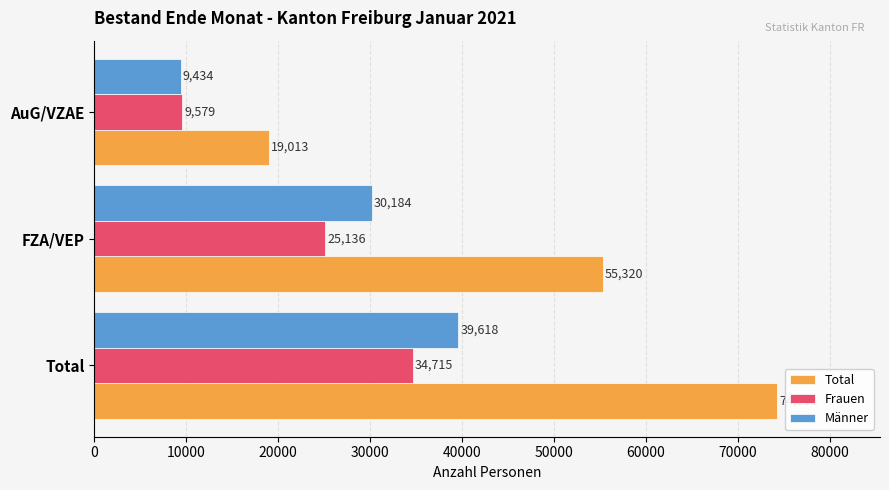

Is it true that Total equals 32736 at AuG/VZAE?

False